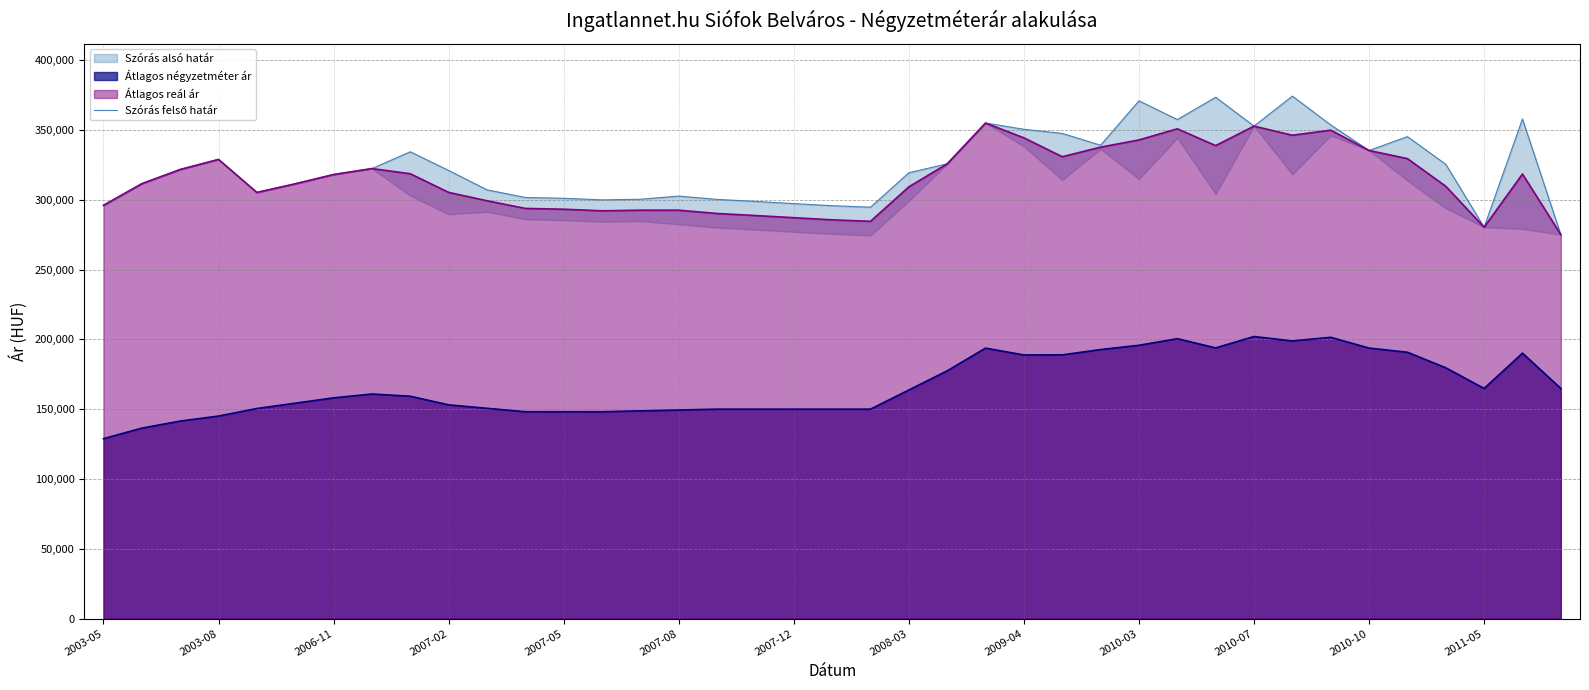

What is the lowest value of the Átlagos reál ár series?

275022